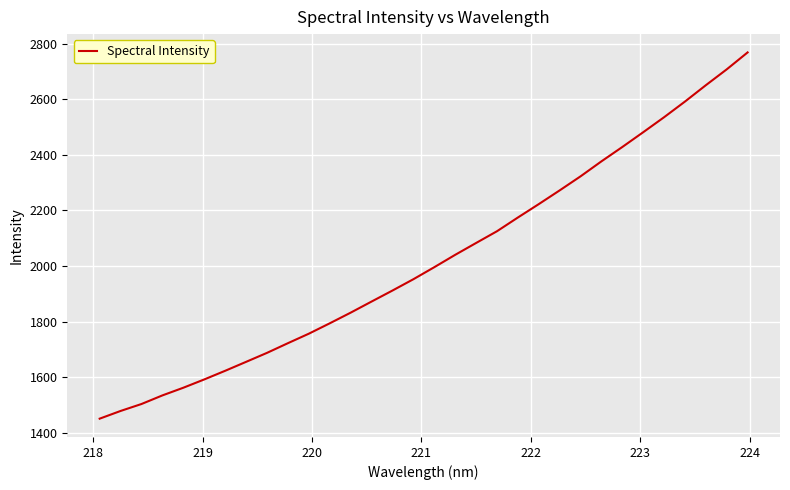

What is the sum of all values?

64713.8